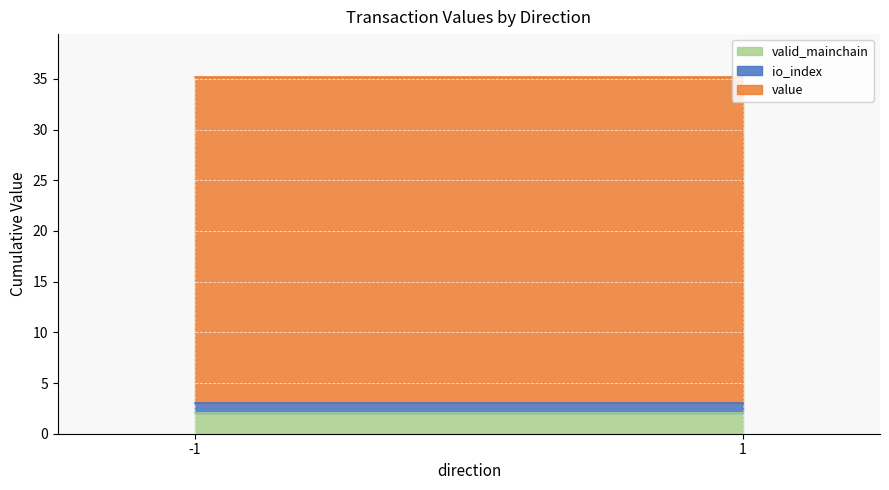

Is it true that valid_mainchain equals 3.3 at 1?

False